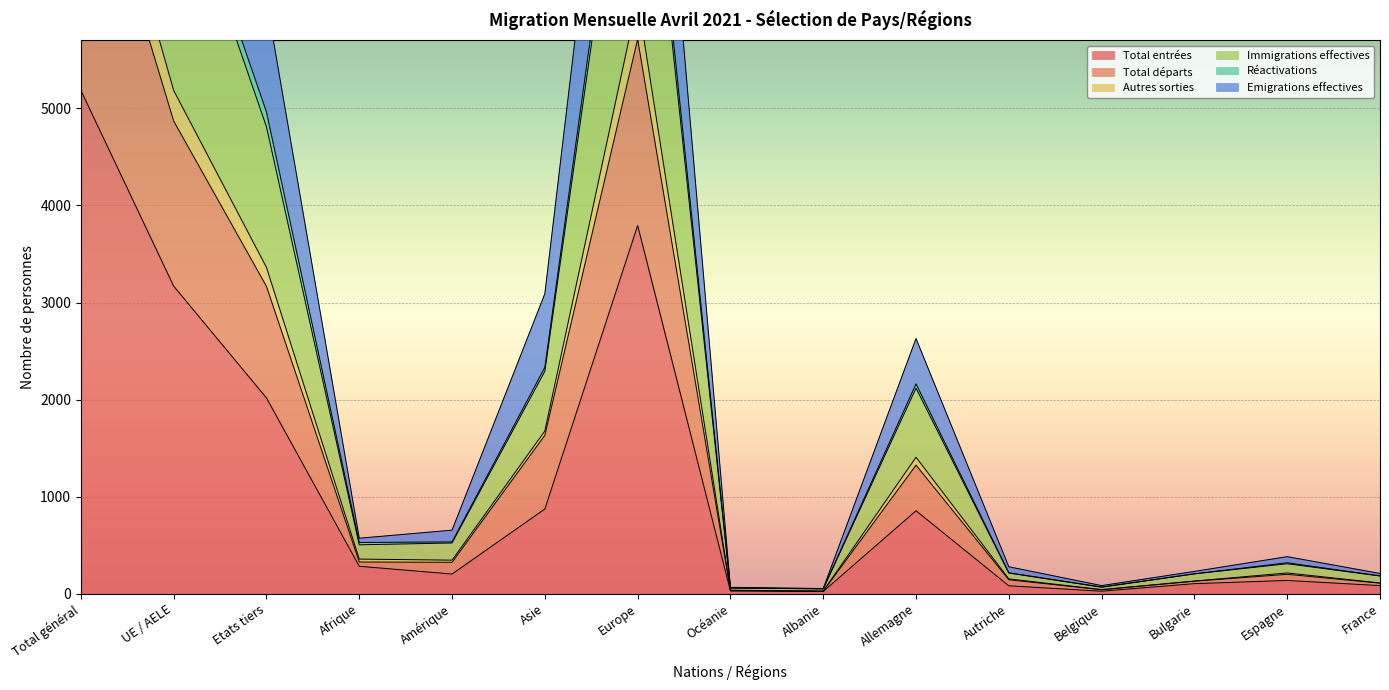

True or false: Autres sorties and Total entrées intersect in this chart.

False